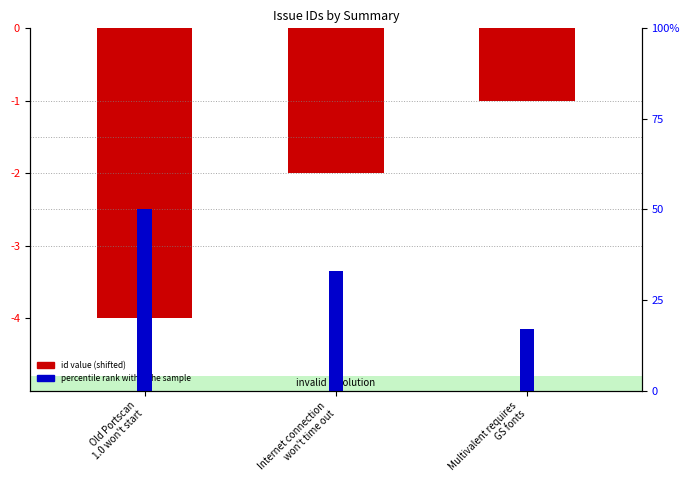

What is the label of the 3rd bar from the right?

Old Portscan
1.0 won't start